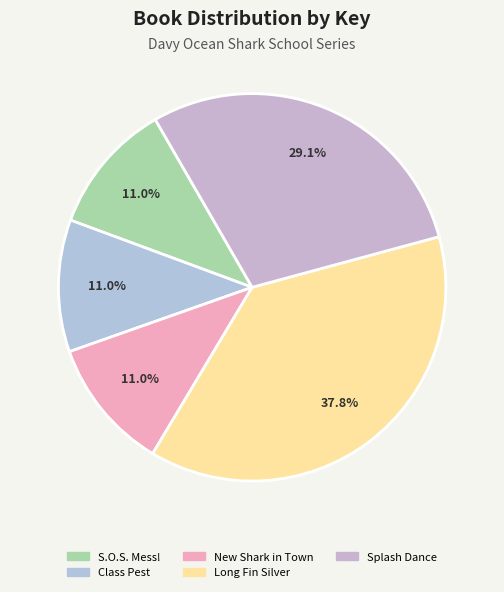

Is the sum of Splash Dance and Long Fin Silver greater than half?

Yes